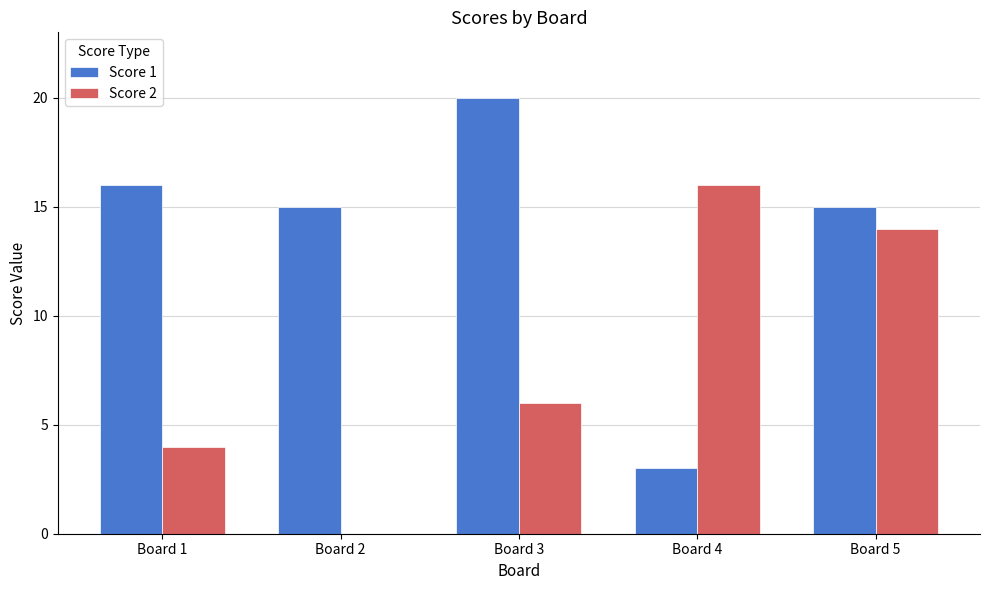

How many categories are shown in the chart?

5